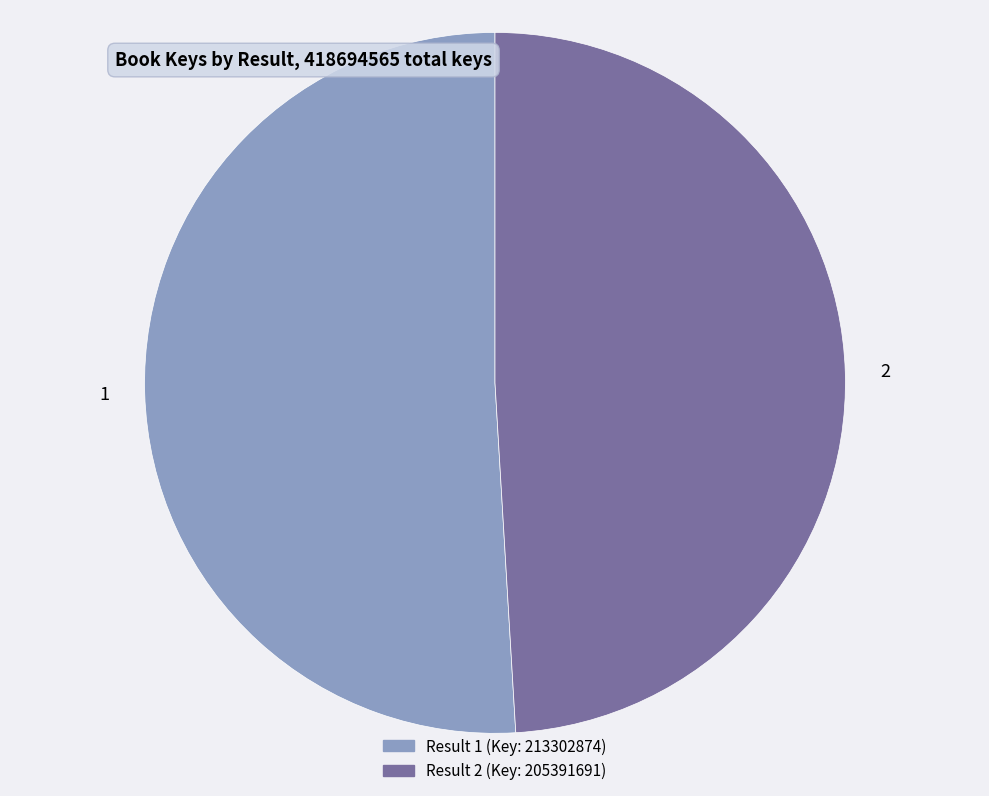

What is the ratio of the value at 2 to the value at 1?

1.0